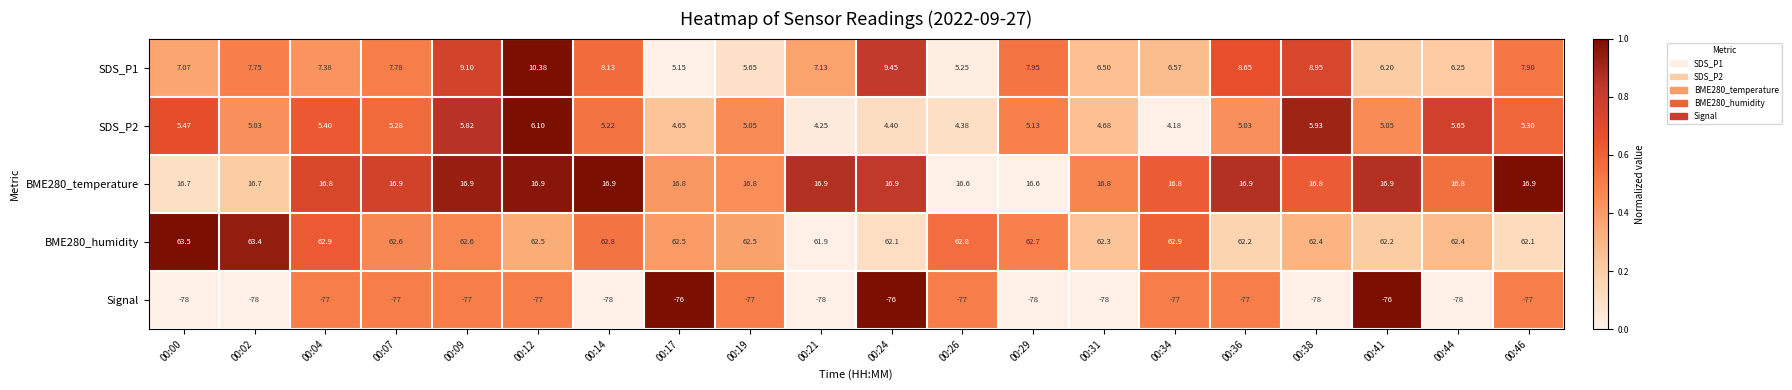

Which series changed the most between 00:41 and 00:44?

Signal